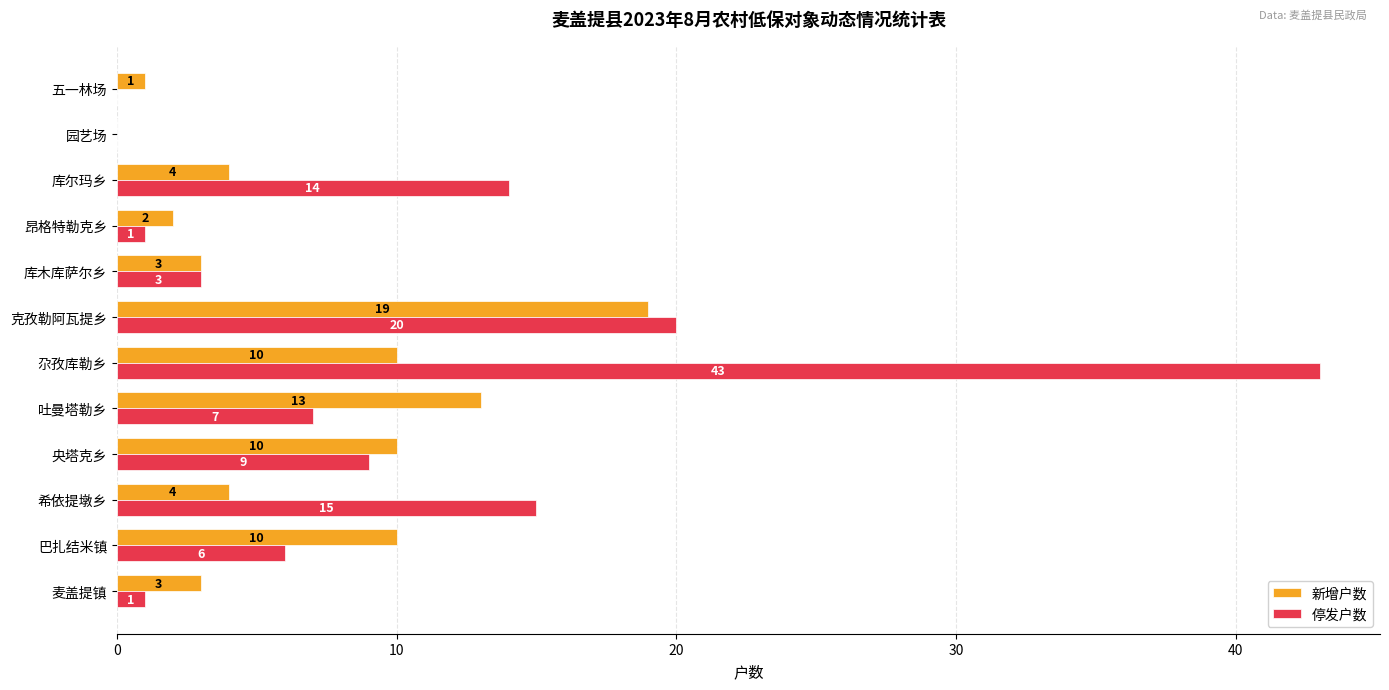

Where is 停发户数 nearest to the value 21?

克孜勒阿瓦提乡